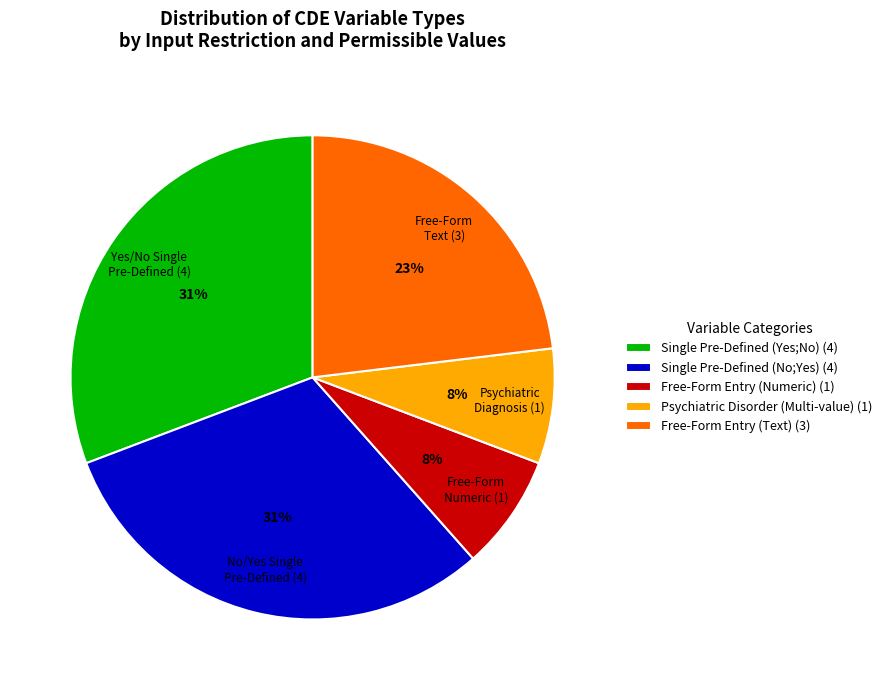

What percentage is the Psychiatric Disorder (Multi-value) (1) slice, to the nearest percent?

8%